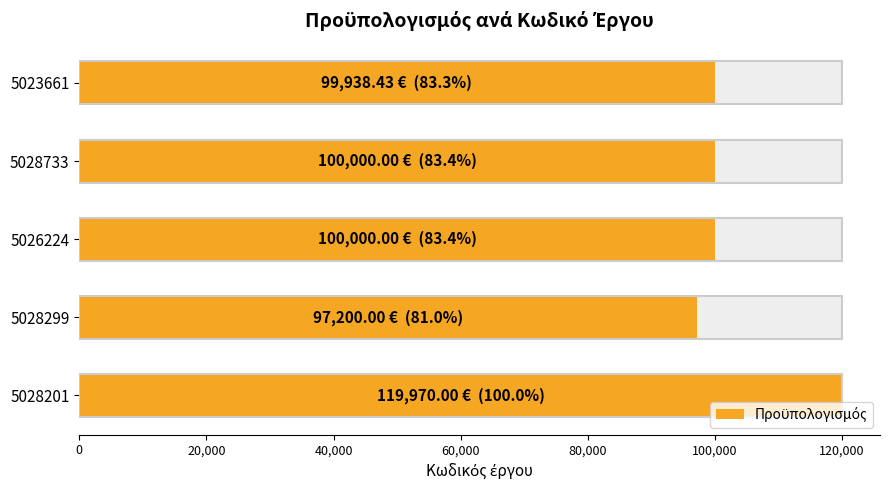

What is the greatest value displayed?

119970.0